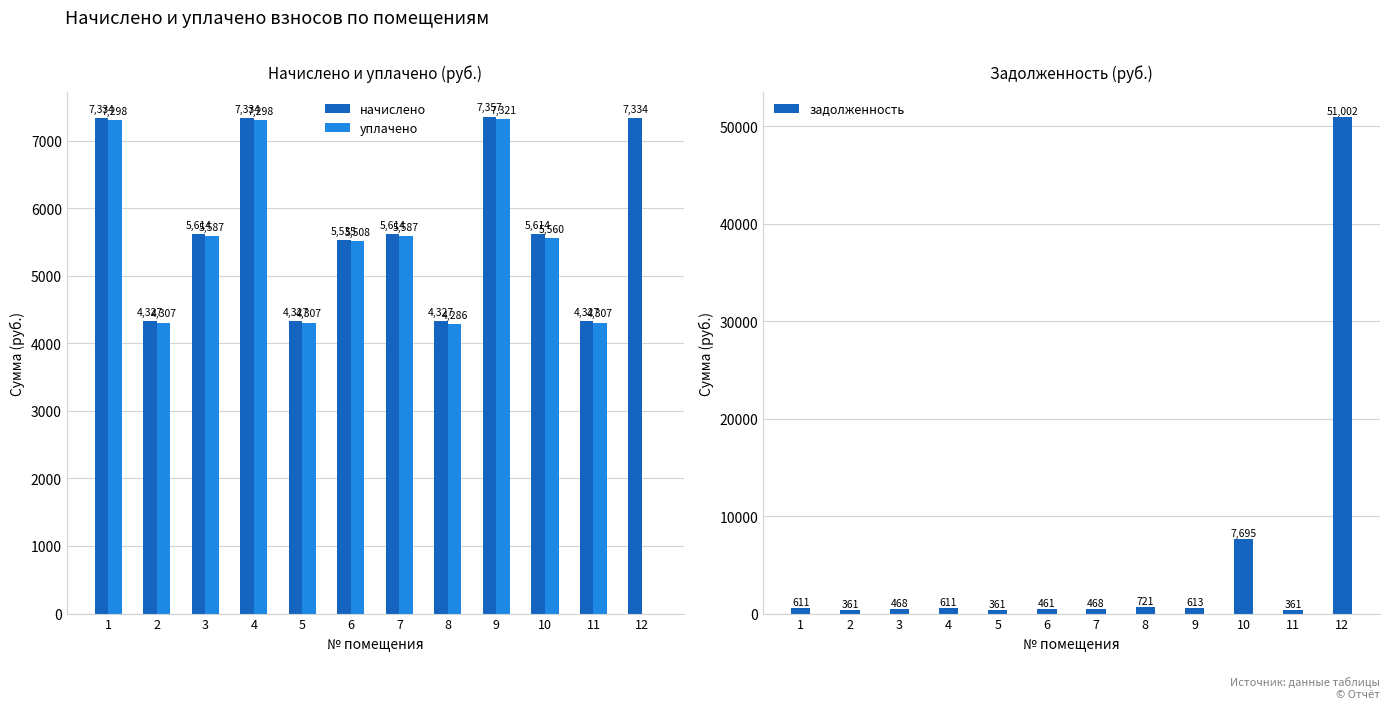

Rank the series by their maximum value, from highest to lowest.

задолженность, начислено, уплачено